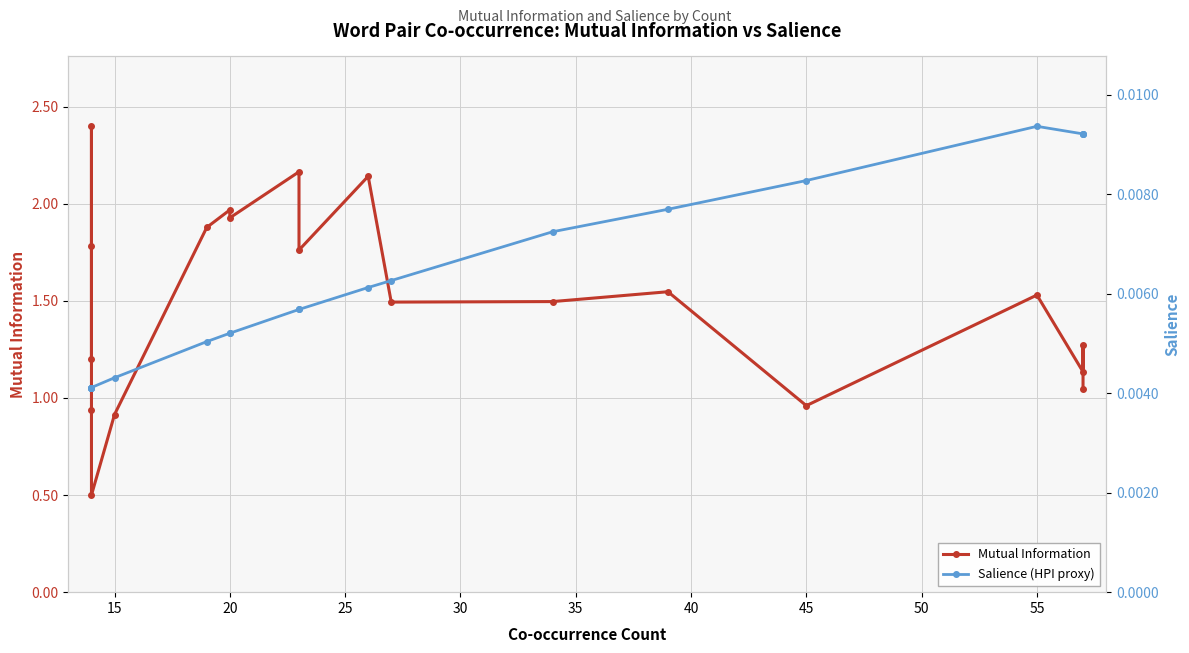

Reading left to right, extract all data points from this chart.

Mutual Information: 1.2	1.8	2.4	0.9	0.5	0.9	1.9	2.0	1.9	2.2	1.8	2.1	1.5	1.5	1.5	1.0	1.5	1.1	1.3	1.0
Salience (HPI proxy): 0.0	0.0	0.0	0.0	0.0	0.0	0.0	0.0	0.0	0.0	0.0	0.0	0.0	0.0	0.0	0.0	0.0	0.0	0.0	0.0